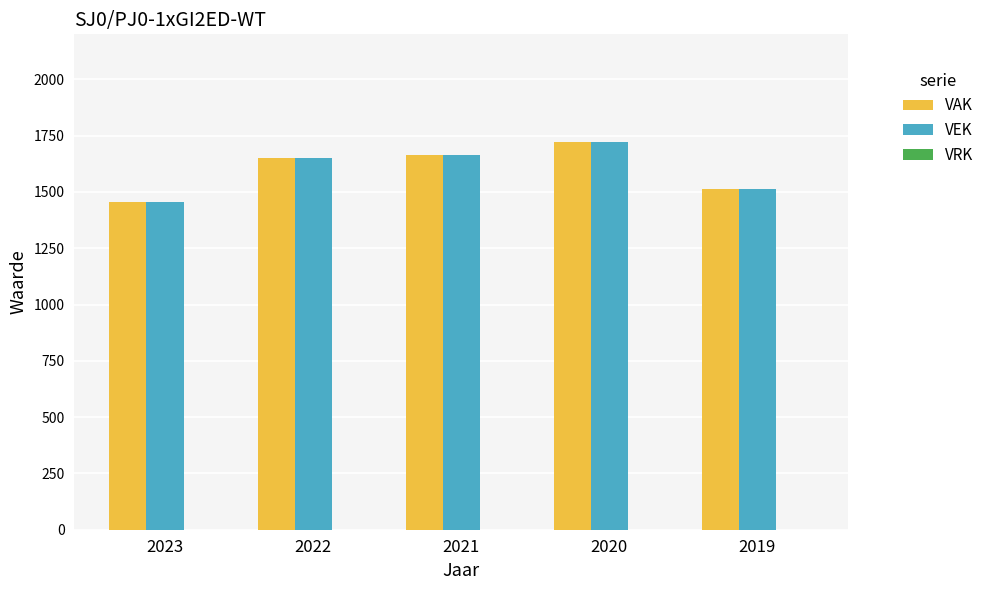

How many data points does each series have?

5